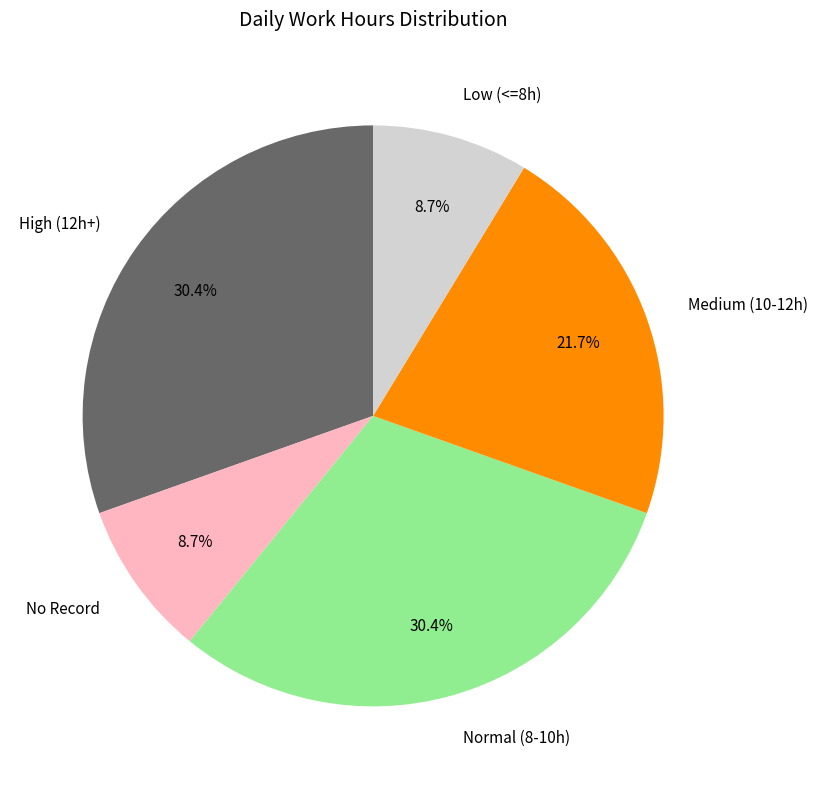

Is there a majority slice in this chart?

No